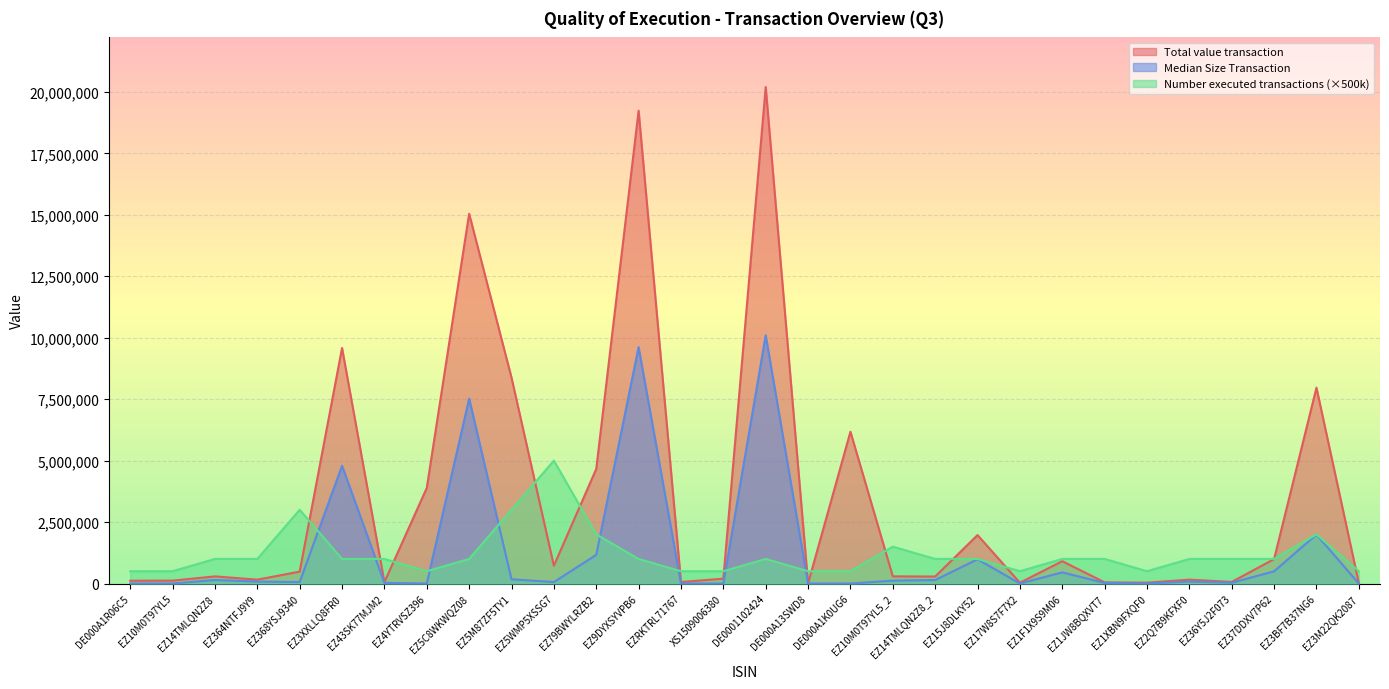

List the labels in order of Total value transaction value, smallest first.

DE000A13SWD8, EZ3M22QK2087, EZ17W8S7F7X2, EZ1XBN9FXQF0, EZ1JW8BQXVT7, EZ43SK77MJM2, EZRKTRL71767, EZ36Y5J2F073, DE000A1R06C5, EZ10M0T97YL5, EZ364NTFJ9Y9, EZ2Q7B9KFXF0, XS1509006380, EZ14TMLQN2Z8_2, EZ14TMLQN2Z8, EZ10M0T97YL5_2, EZ368YSJ9340, EZ5WMP5XSSG7, EZ1F1X9S9M06, EZ37DDXV7P62, EZ15J8DLKY52, EZ4YTRVSZ396, EZ79BWYLRZB2, DE000A1K0UG6, EZ3BF7B37NG6, EZ5M87ZF5TY1, EZ3XXLLQ8FR0, EZ5C8WKWQZ08, EZ9DYXSYVPB6, DE0001102424